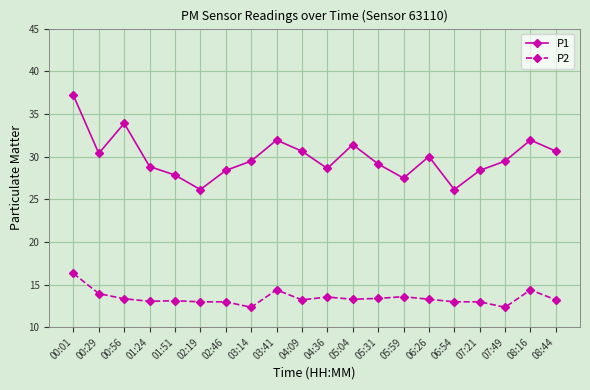

What is the value of the P1 point at the 19th from the left?

31.9